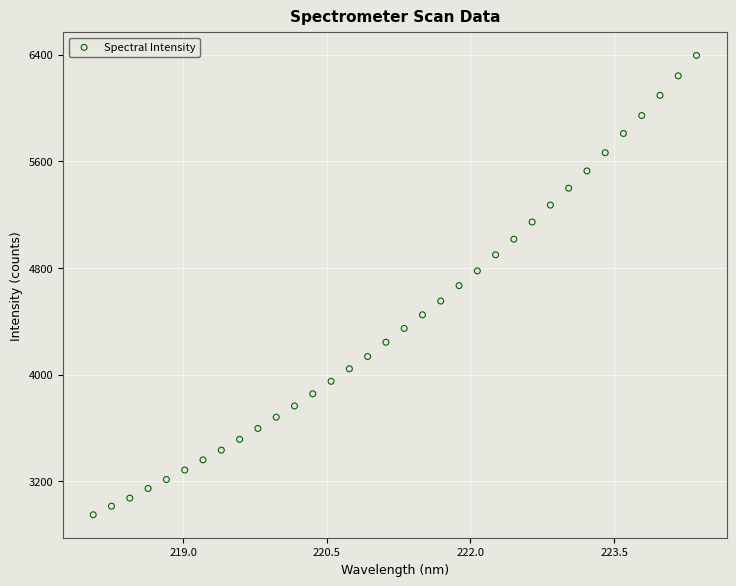

What is the range of X values (max minus min)?

6.3